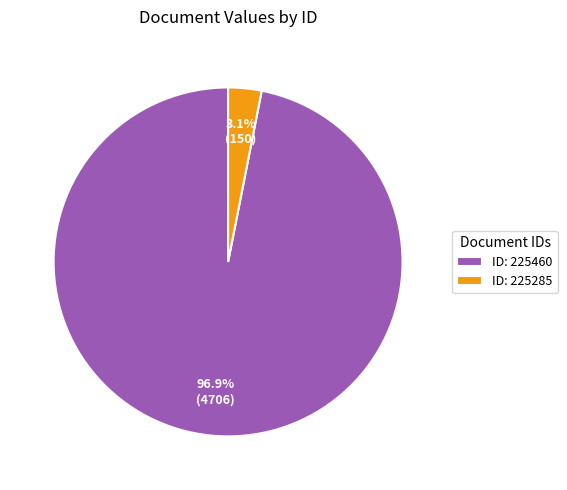

What is the largest slice in the pie chart?

ID: 225460